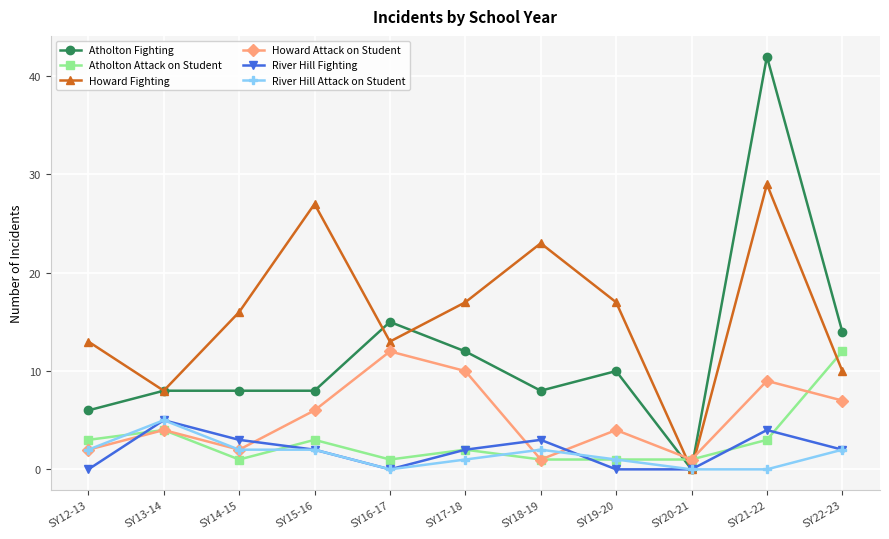

True or false: River Hill Fighting has more than 0 interior local peaks.

True